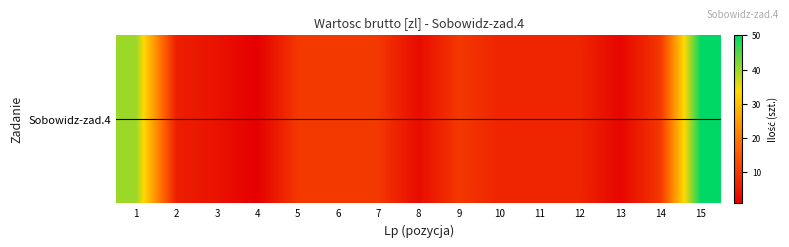

Rank the categories by value from highest to lowest.

15, 1, 5, 6, 7, 9, 14, 10, 11, 12, 2, 3, 8, 13, 4